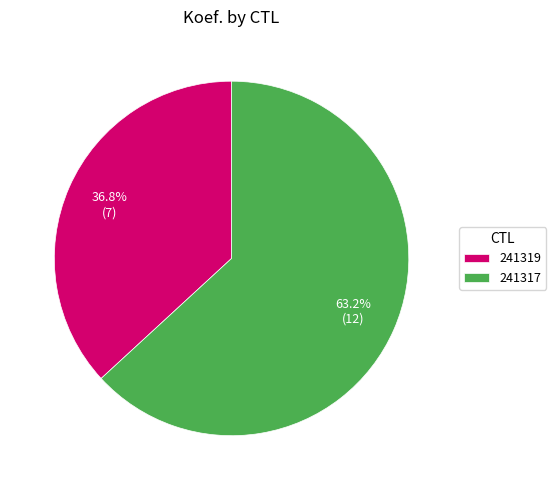

To the nearest percent, what is the combined percentage of 241319 and 241317?

100%